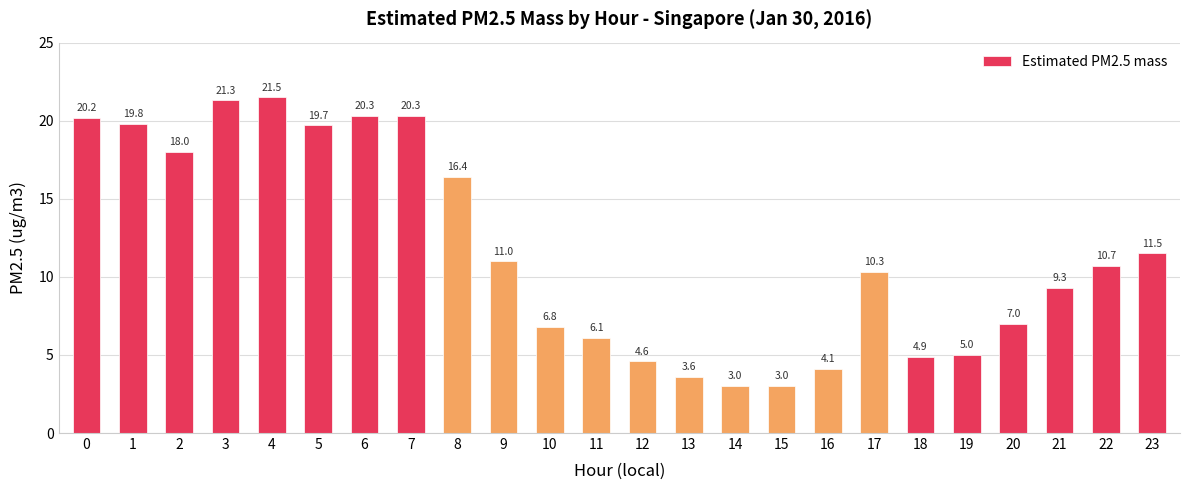

The chart shows a value of 10.7 at 7. True or false?

False